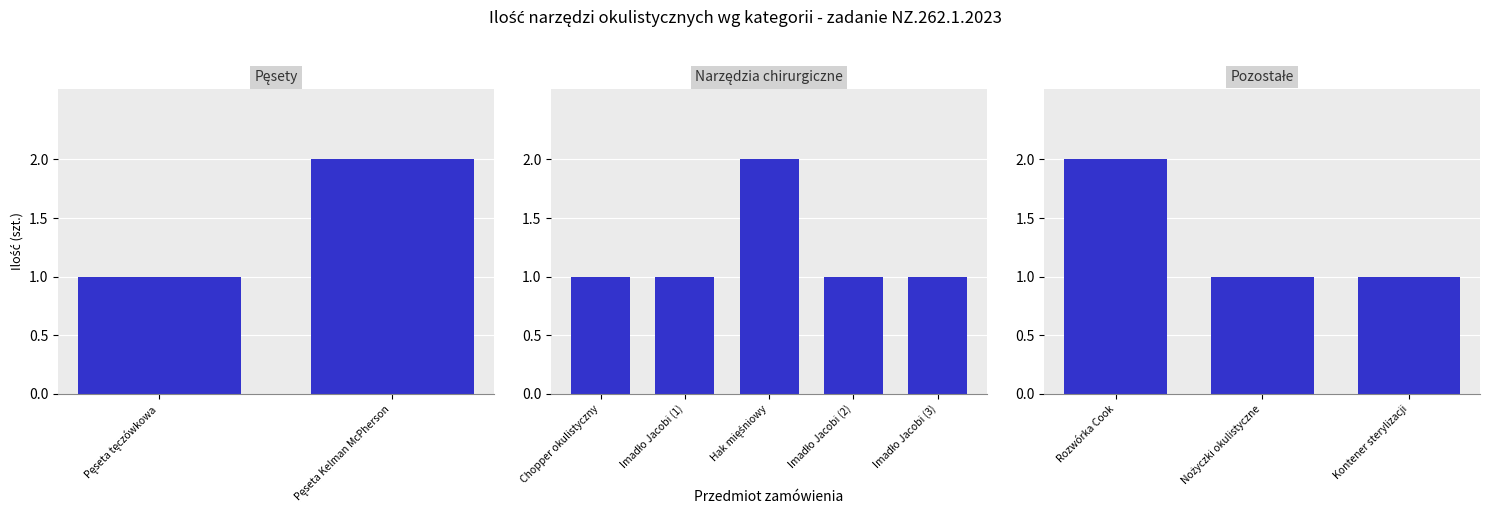

What is the difference between the second highest and minimum values?

1